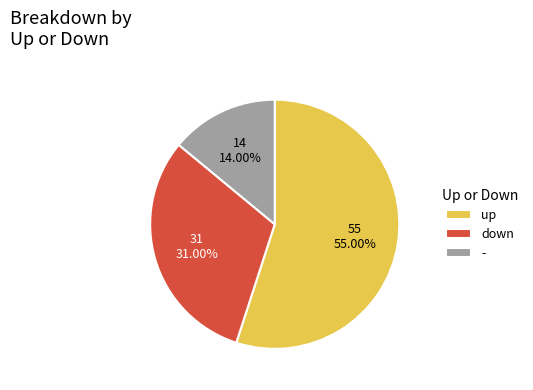

What is the smallest slice in the pie chart?

-